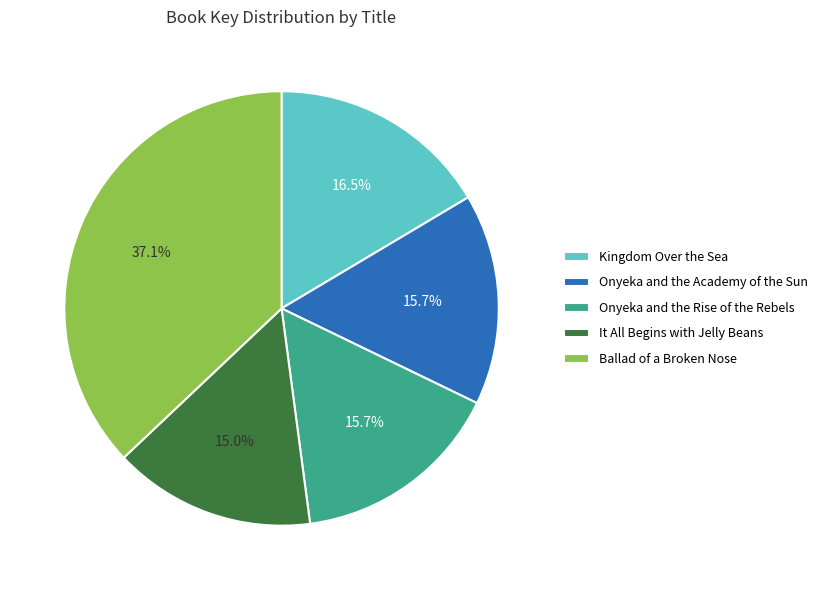

How many segments does this pie chart have?

5